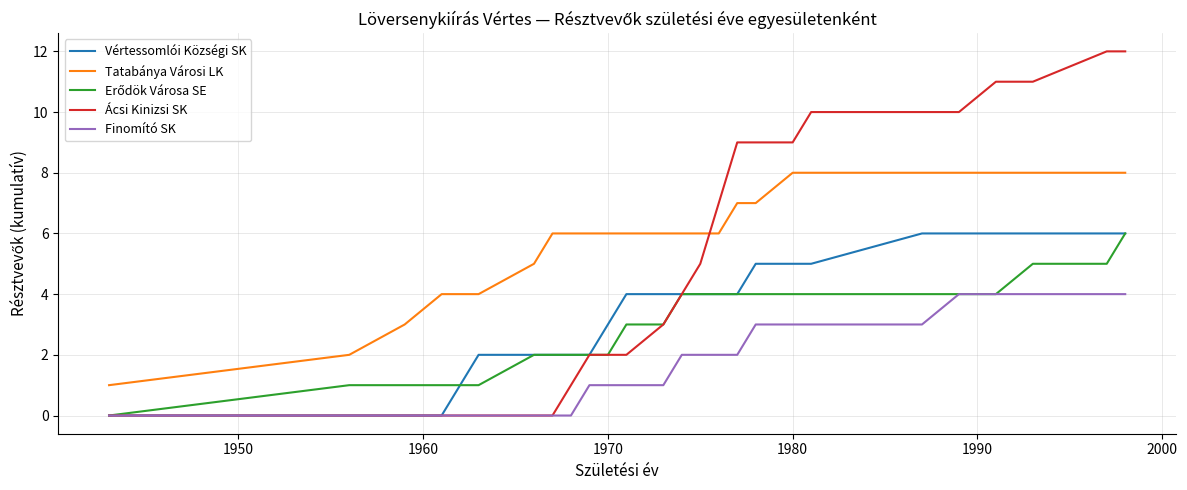

What is the maximum value for Tatabánya Városi LK?

8